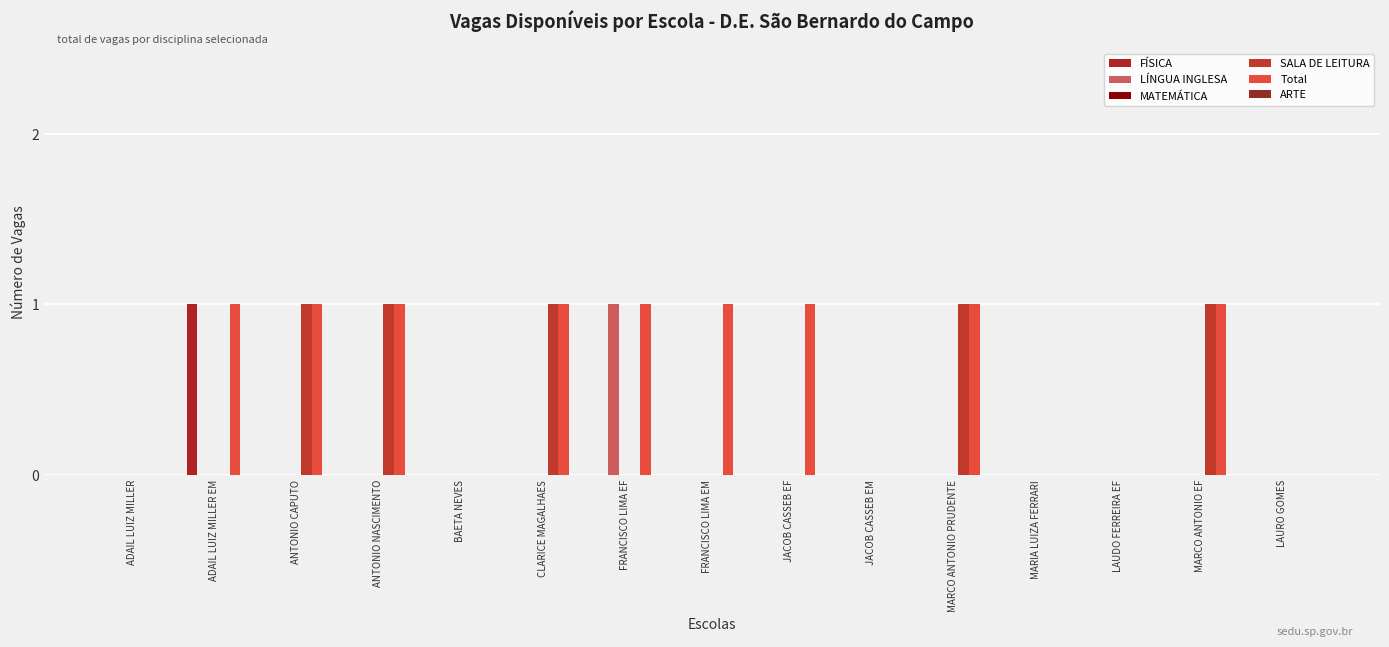

At which label does FÍSICA reach its peak?

ADAIL LUIZ MILLER EM